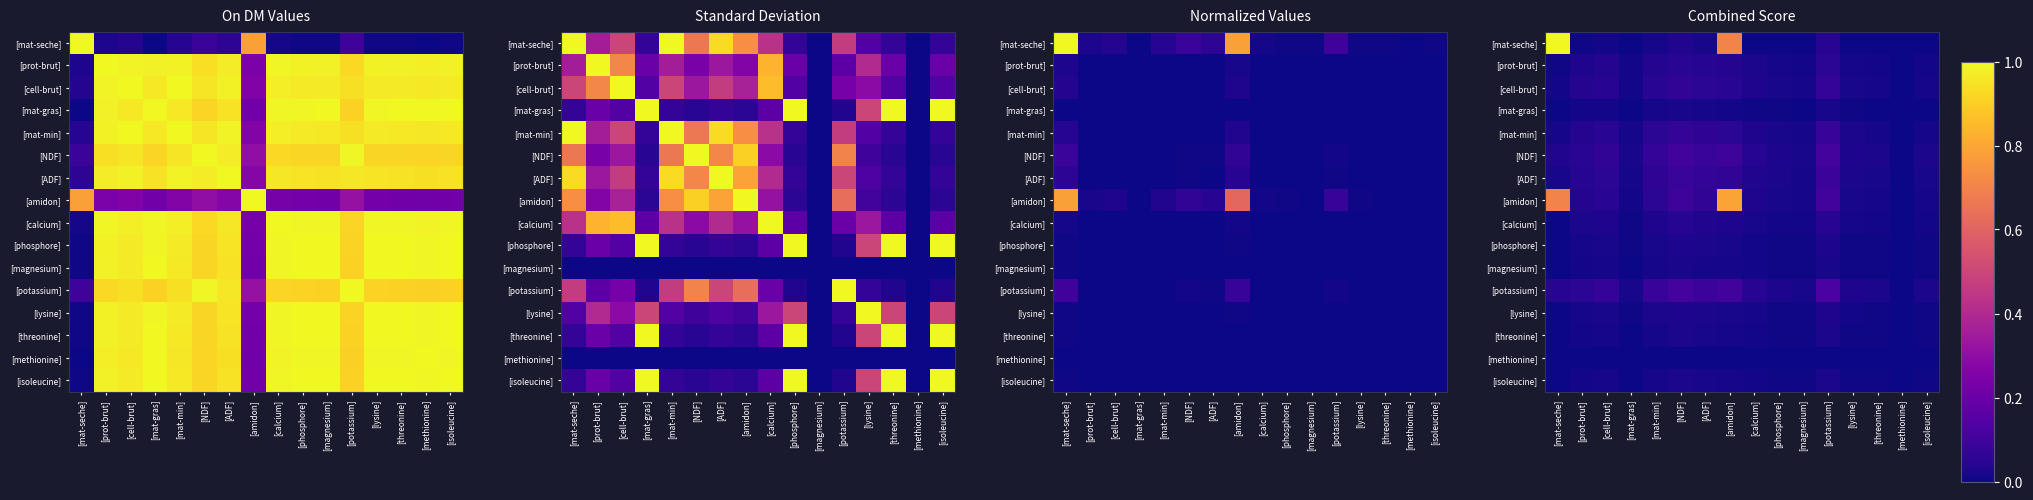

Which series has the largest total across all categories?

[amidon]